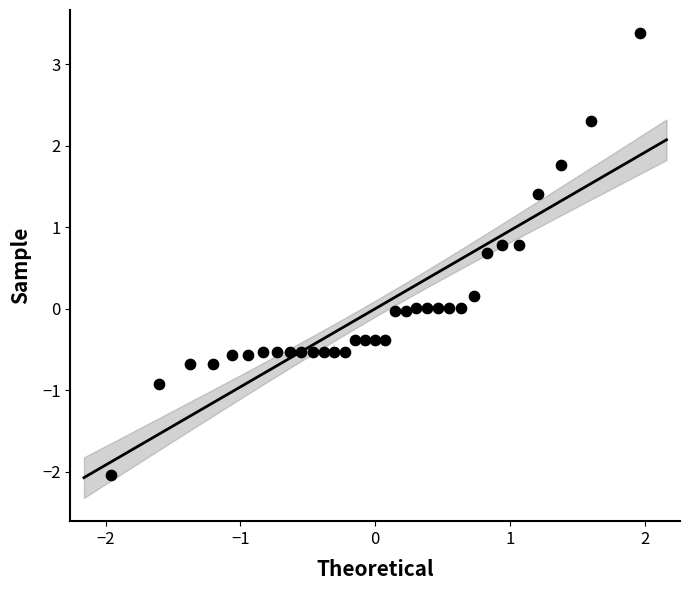

What is the range of X values (max minus min)?

3.9